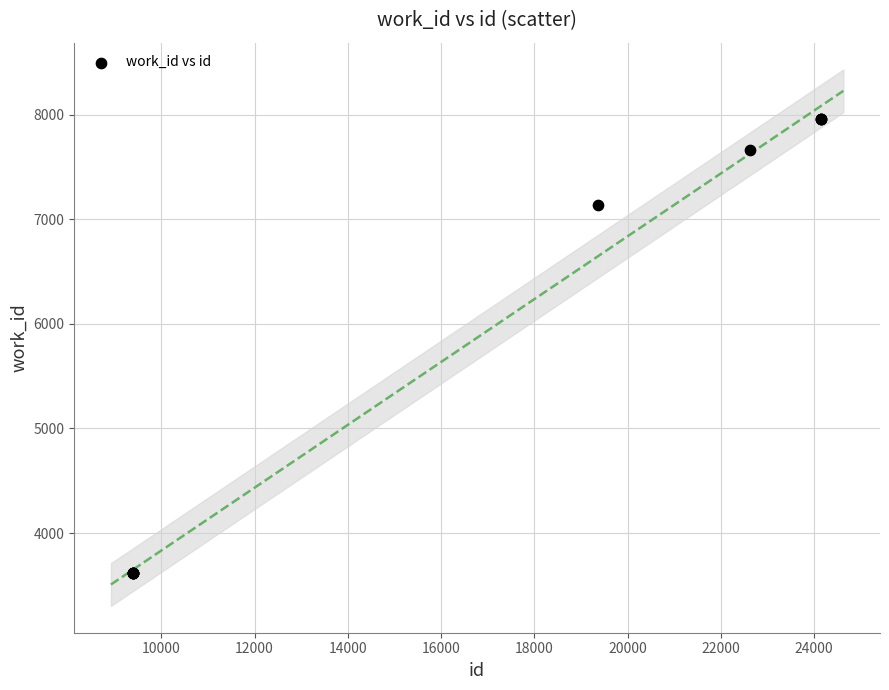

What Y value in the scatter plot is closest to 5787?

7133